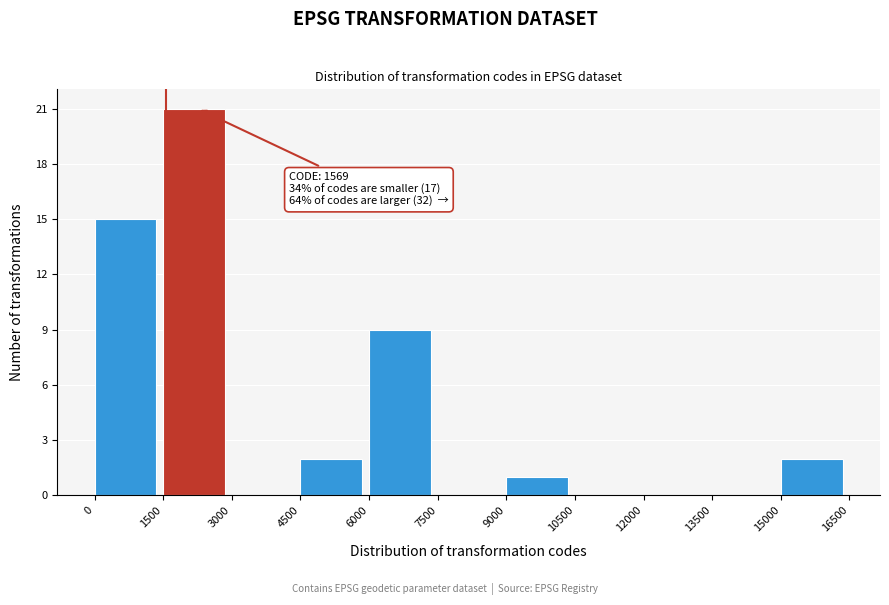

Over which range of the x-axis is the bar tallest?

1500 to 3000